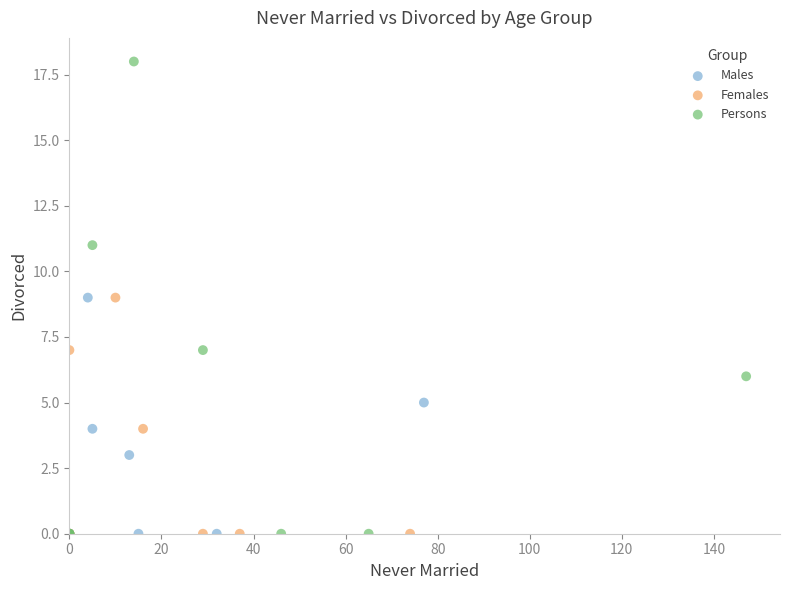

Which series has the largest Y range (max minus min)?

Persons